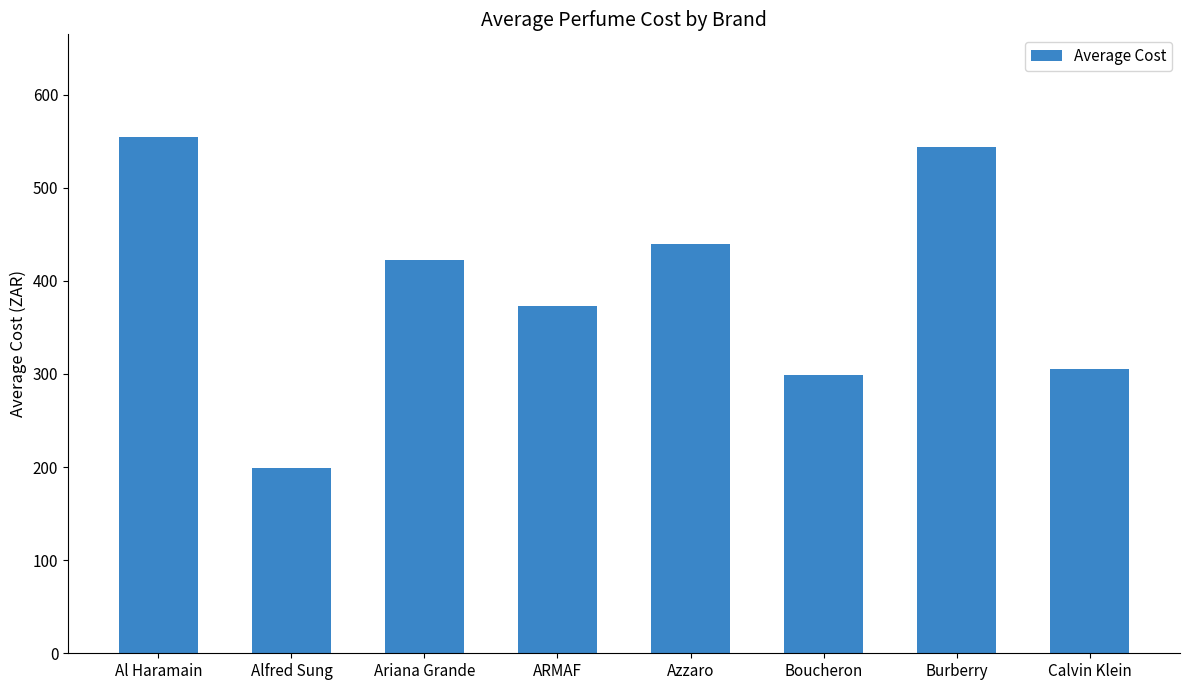

What is the change in value from Al Haramain to Calvin Klein?

-248.9